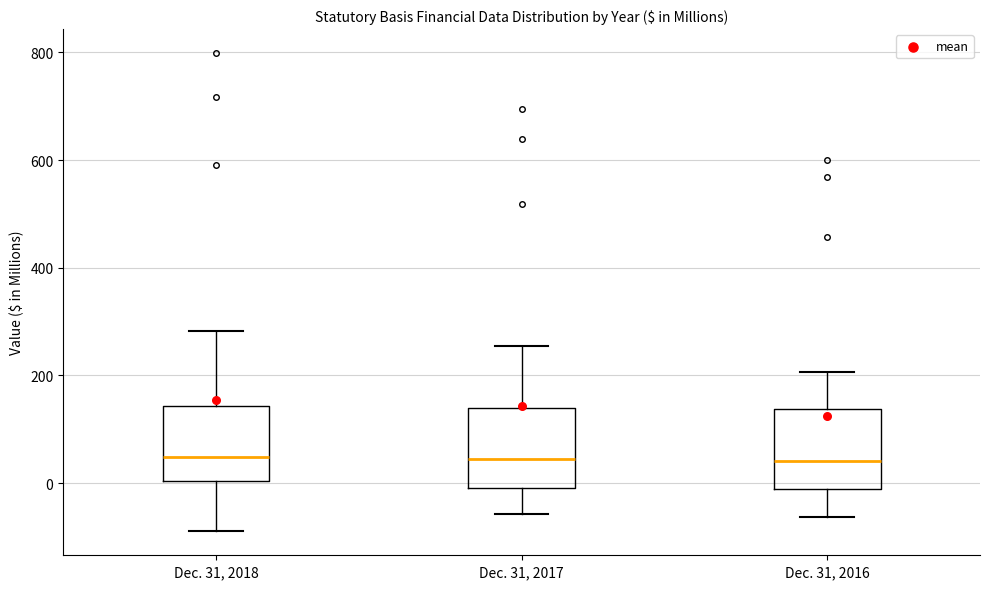

Reading left to right, transcribe this box plot: for each box, give where its median line is, the range the box spans, and where its two whiskers end, as read against the y-axis. The values are not printed on the chart, so give them approximately, as read against the axis.

Dec. 31, 2018: median 40, box 0 to 140, whiskers -80 to 280
Dec. 31, 2017: median 40, box 0 to 140, whiskers -60 to 260
Dec. 31, 2016: median 40, box -20 to 140, whiskers -60 to 200